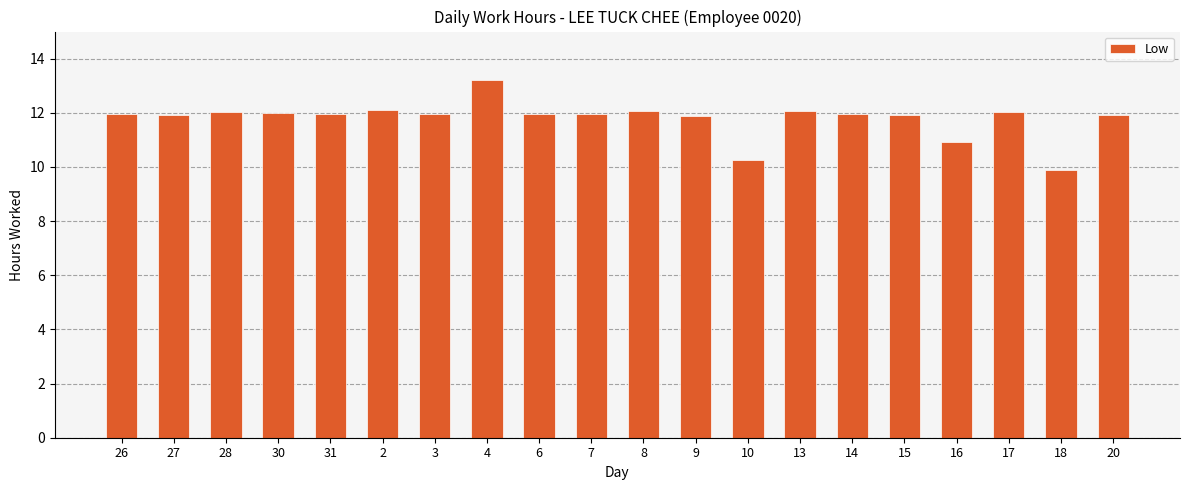

What is the average value?

11.8